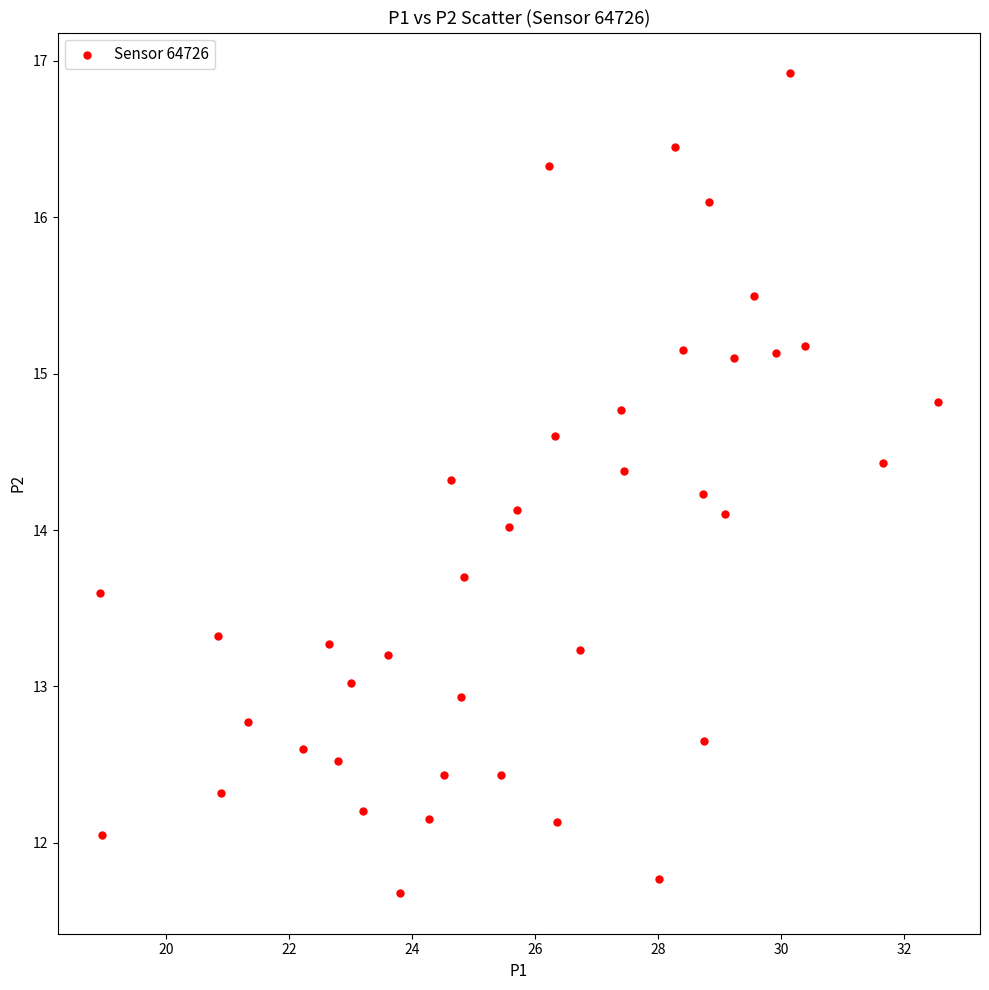

What is the range of X values (max minus min)?

13.6